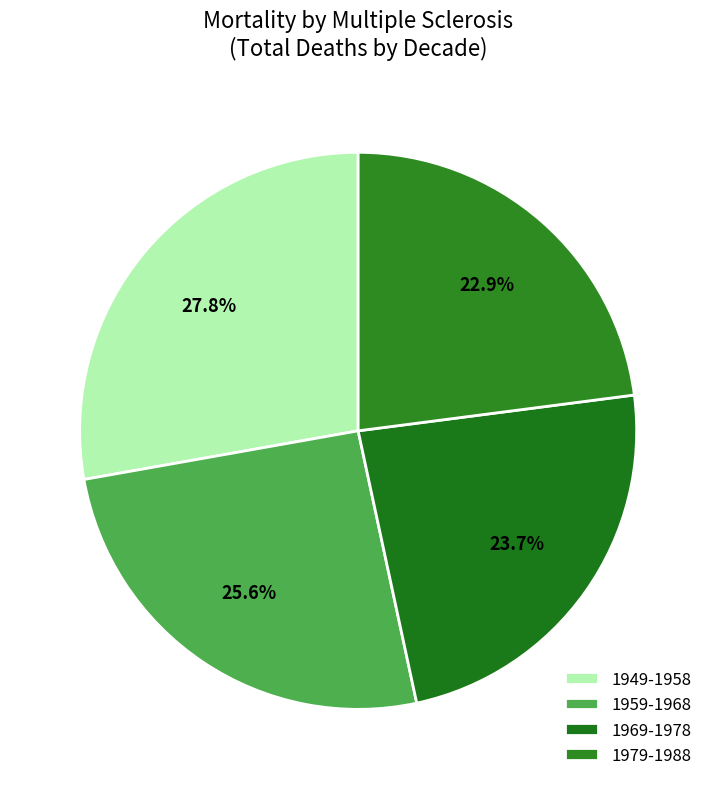

How many segments does this pie chart have?

4